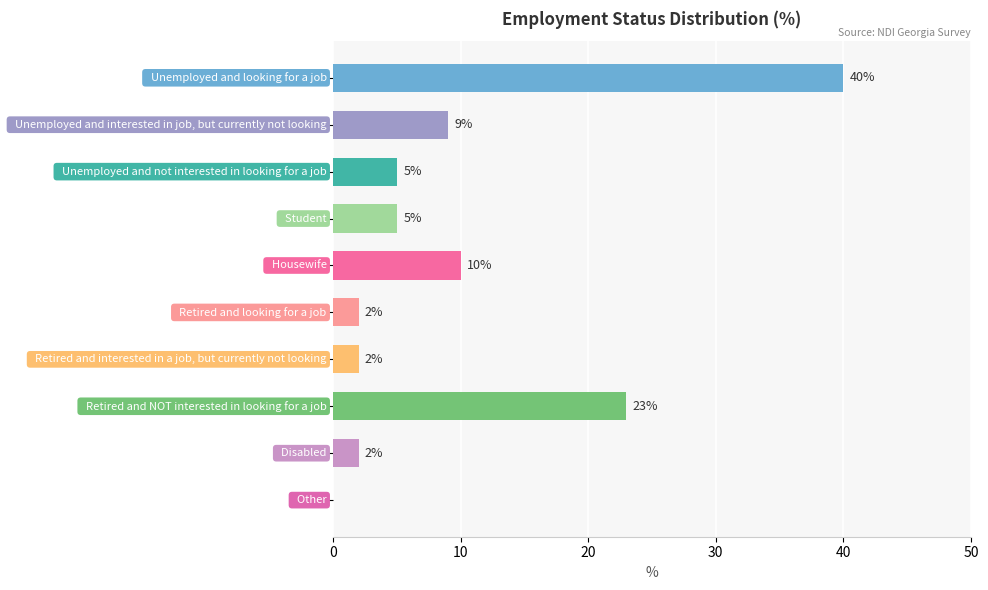

What is the greatest value displayed?

40